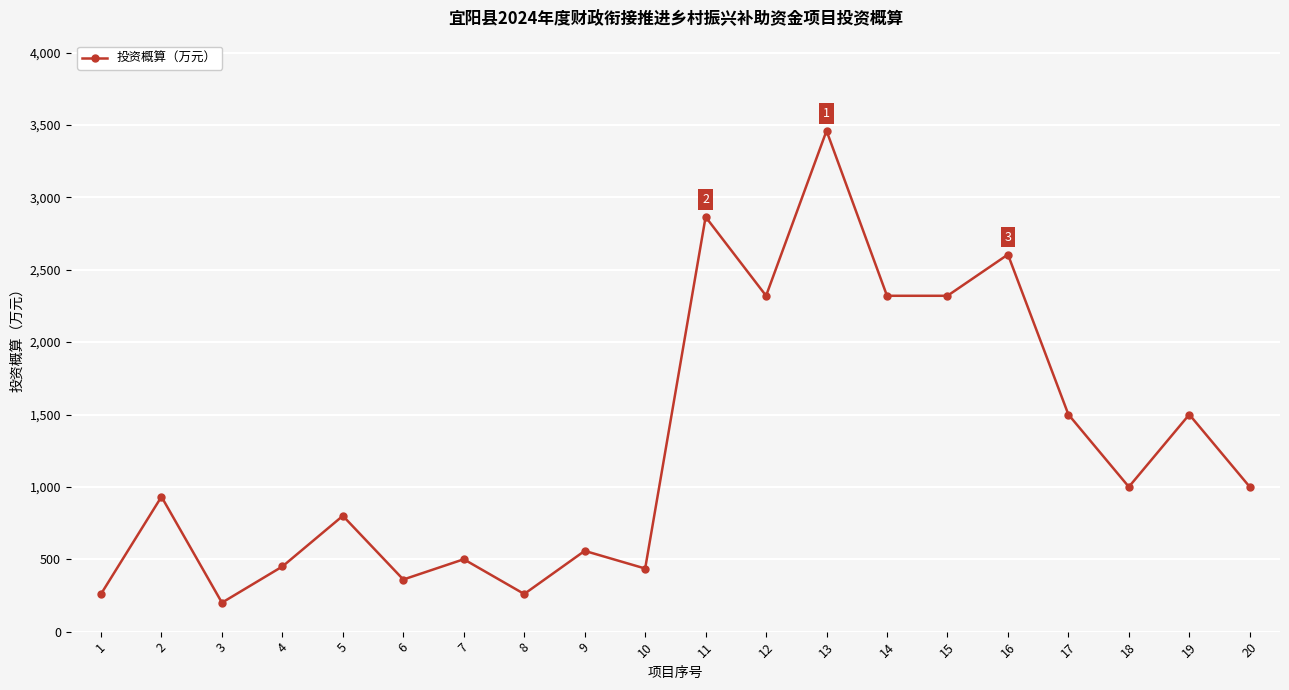

True or false: the data shows 558.0 at 9.

True